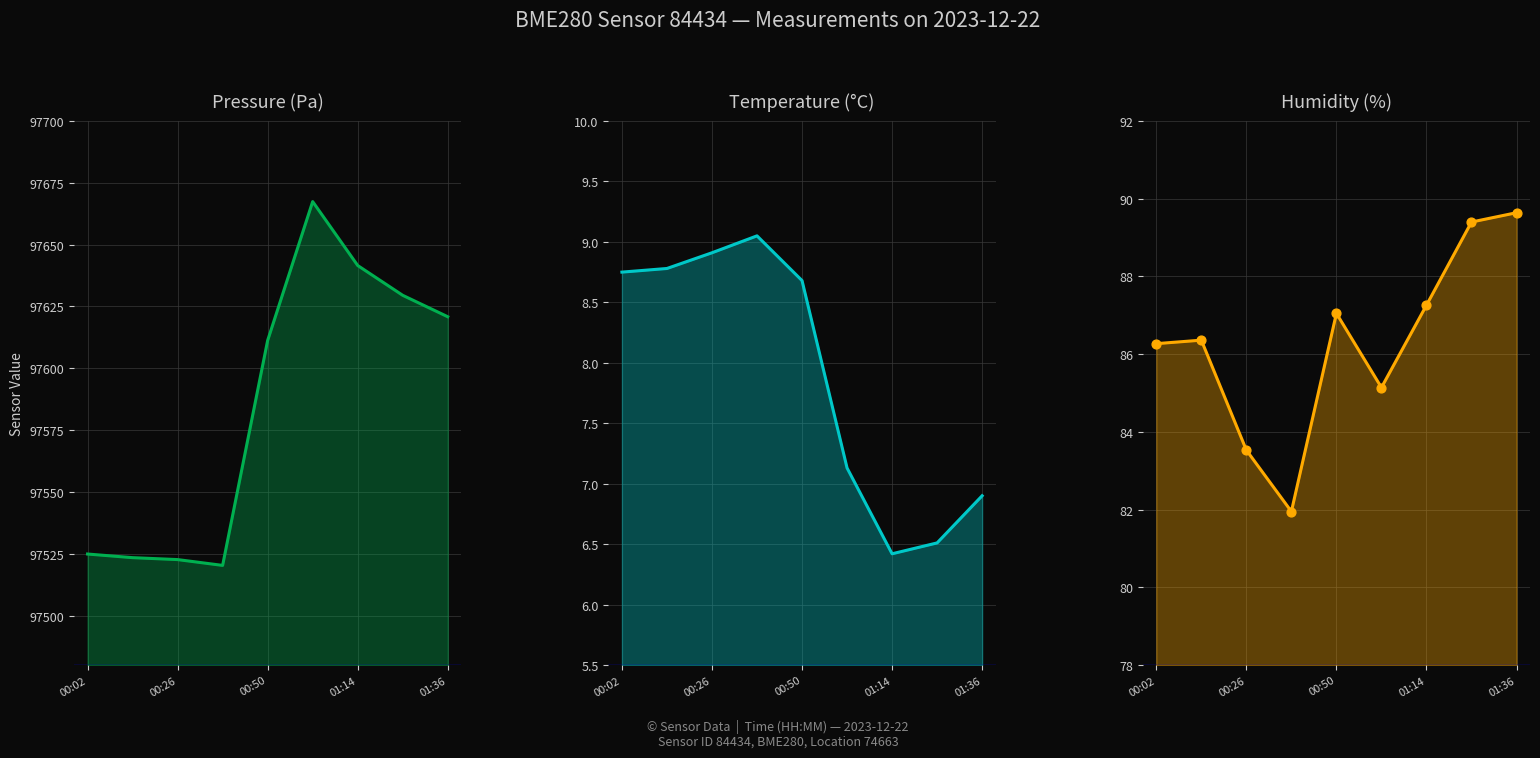

Which series has the largest total across all categories?

pressure